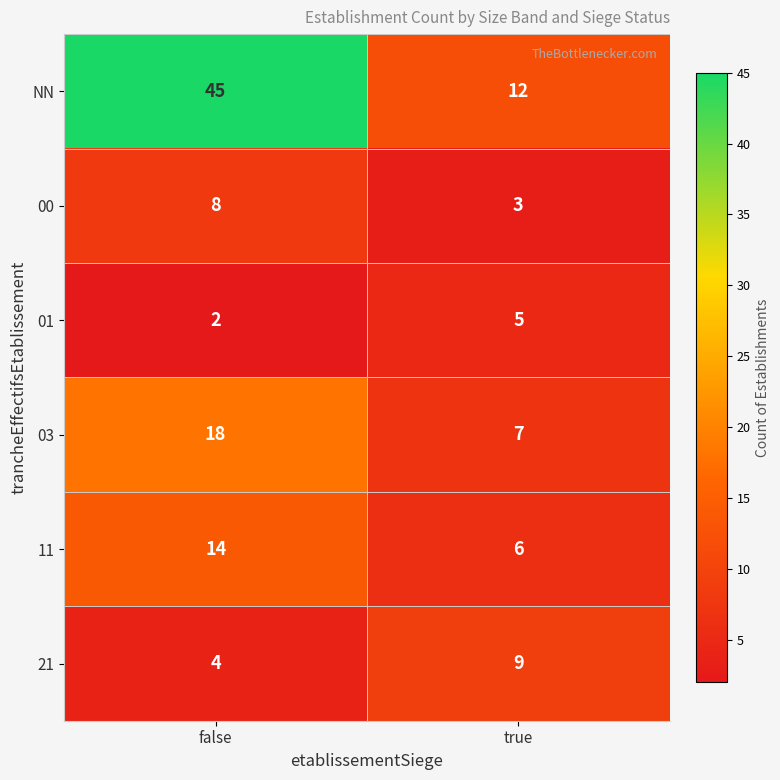

The 03 series shows 4 at true. True or false?

False